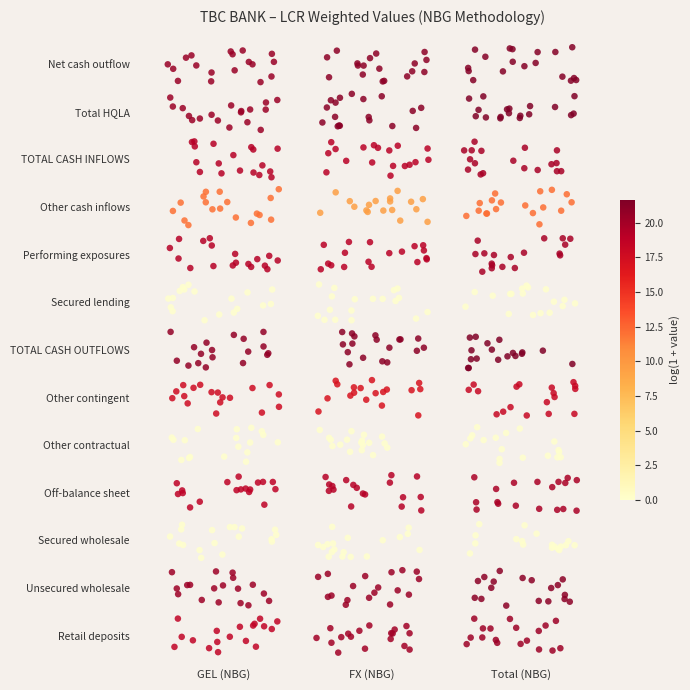

What is the sum of all Performing exposures values?

143.1